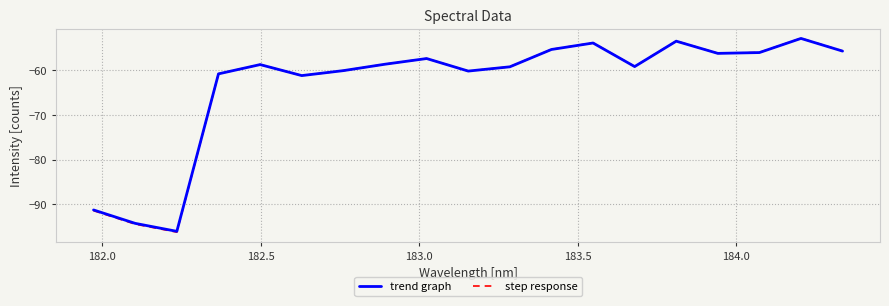

What is the maximum value shown in the chart?

-52.8